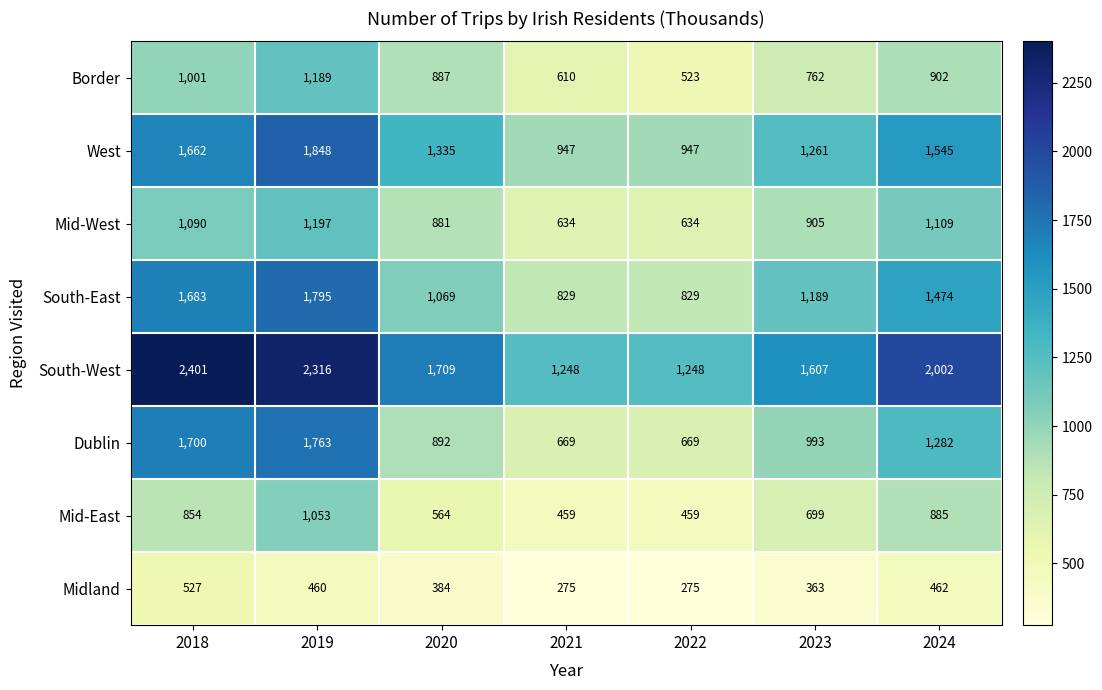

The Border series shows 610 at 2021. True or false?

True